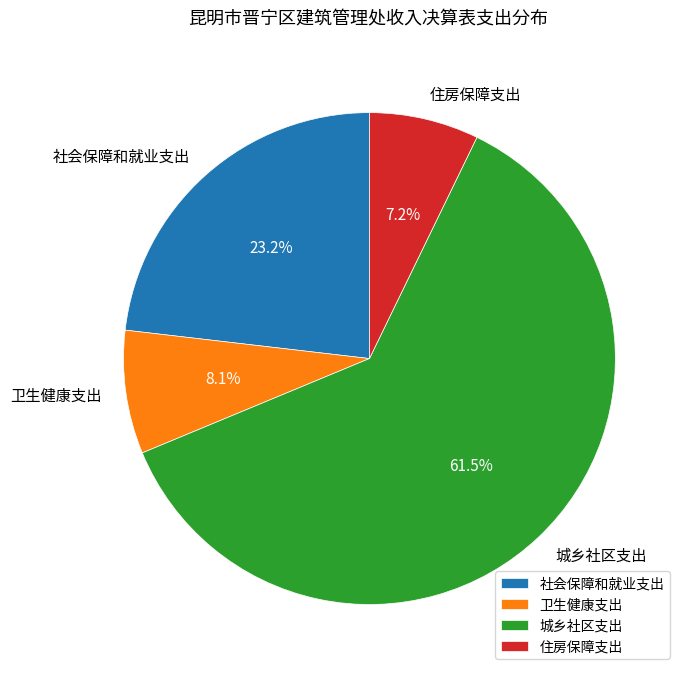

Count the number of slices in the pie.

4